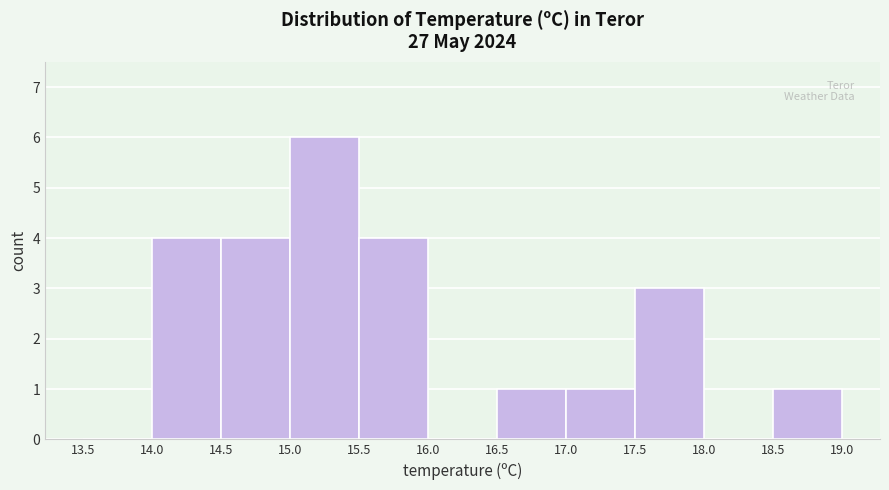

Reading left to right, list every bar in this chart as the range it spans on the x-axis followed by its height. The values are not printed on the chart, so give them approximately, as read against the axis.

13.5 to 14.0: 0
14.0 to 14.5: 4
14.5 to 15.0: 4
15.0 to 15.5: 6
15.5 to 16.0: 4
16.0 to 16.5: 0
16.5 to 17.0: 1
17.0 to 17.5: 1
17.5 to 18.0: 3
18.0 to 18.5: 0
18.5 to 19.0: 1